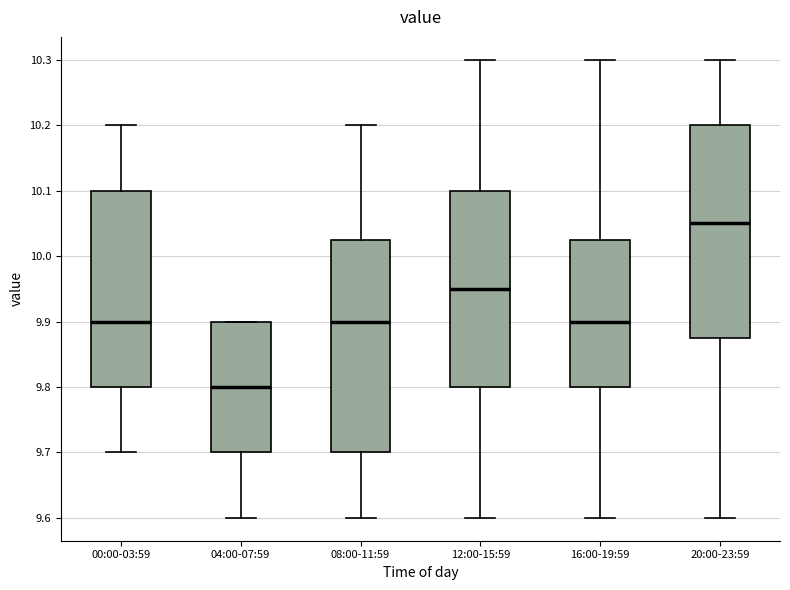

Where does the upper whisker of the box for 08:00-11:59 end on the y-axis? The values are not printed on the chart, so give them approximately, as read against the axis.

10.20